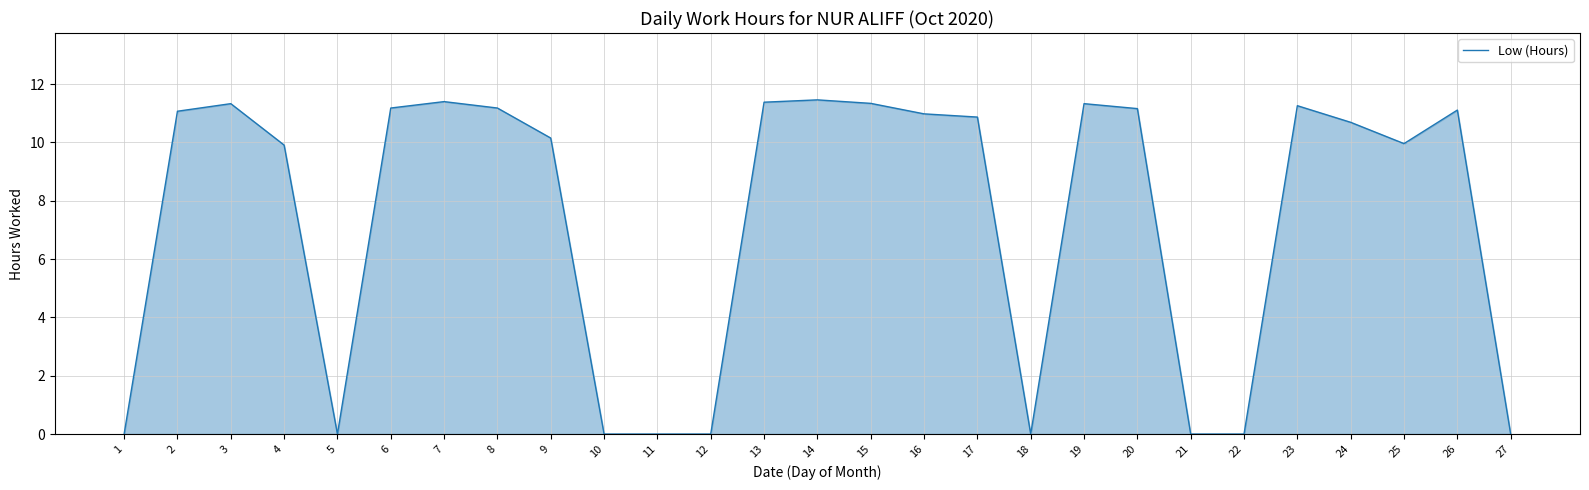

The value at 2 is 11.1. True or false?

True